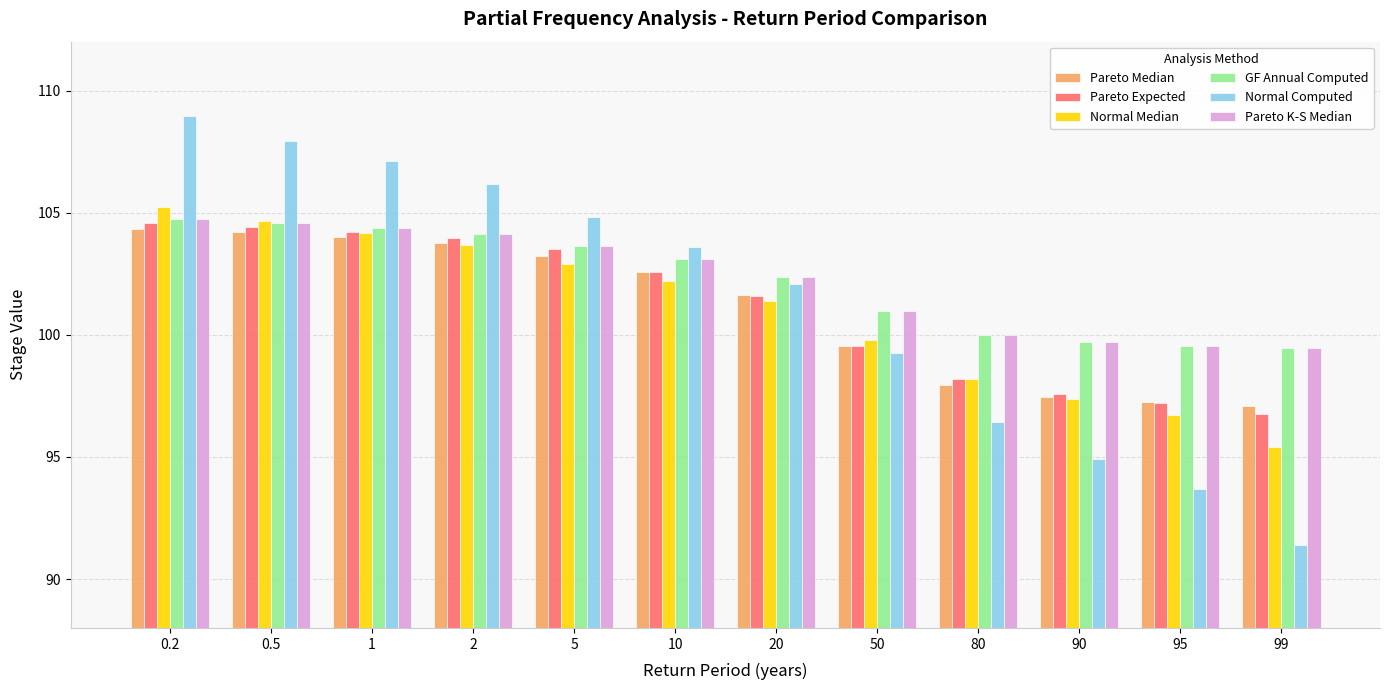

The value of Pareto Median at 20 is 175.9. True or false?

False